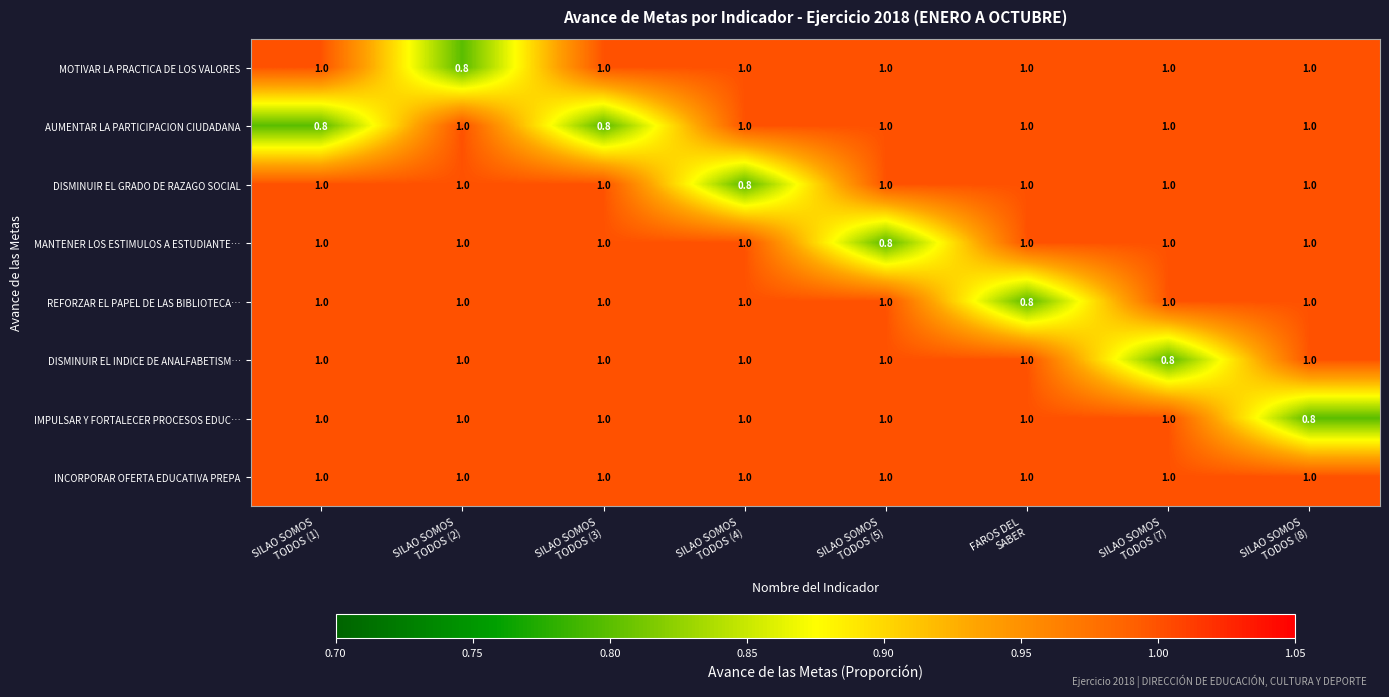

What is the greatest value displayed?

1.0